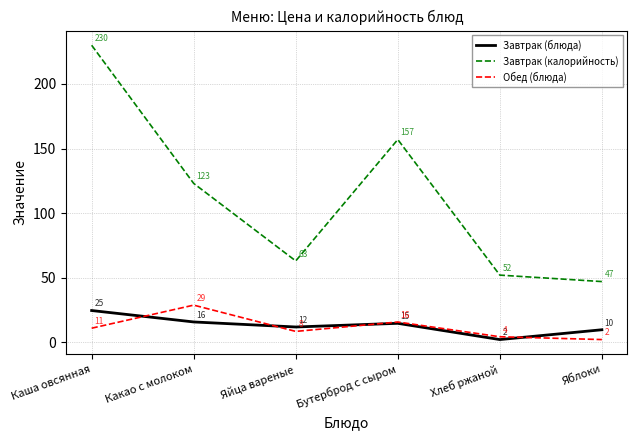

True or false: Обед (блюда) has more than 2 points higher than both neighbors.

False